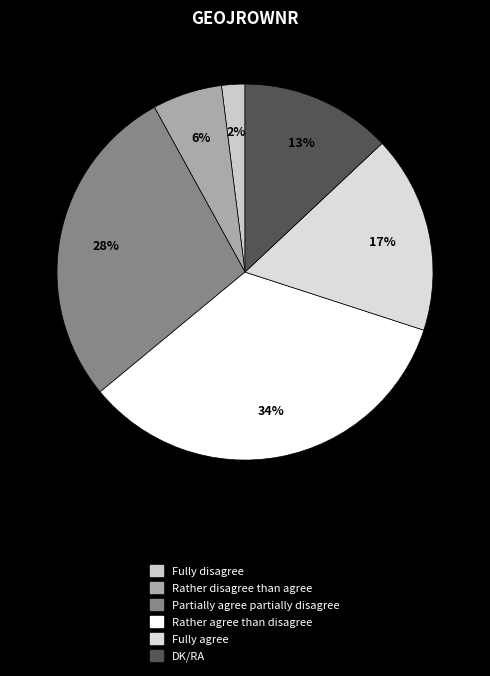

The DK/RA slice represents 27% of the pie. True or false?

False